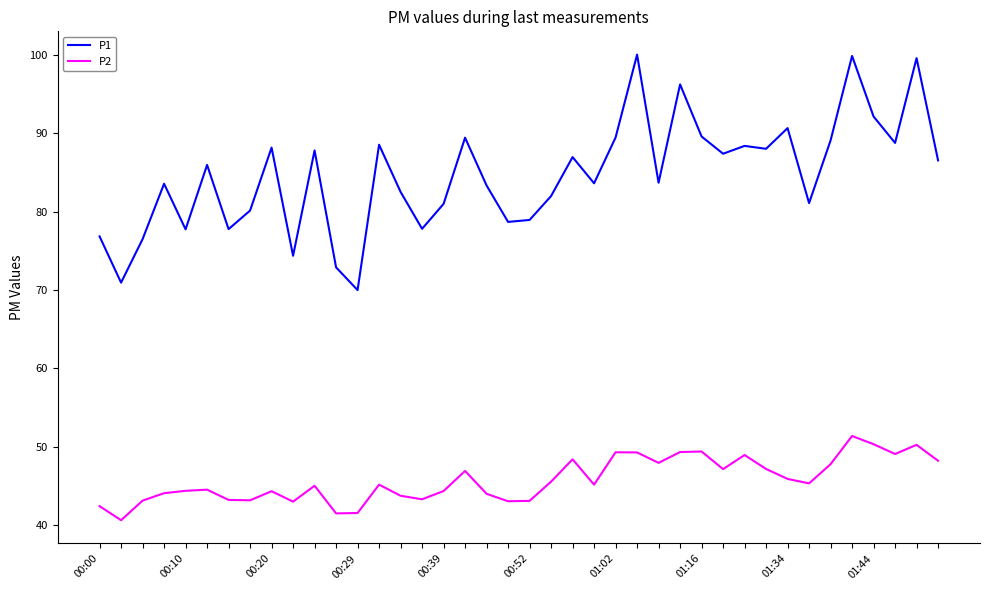

True or false: P1 has more than 0 points higher than both neighbors.

True